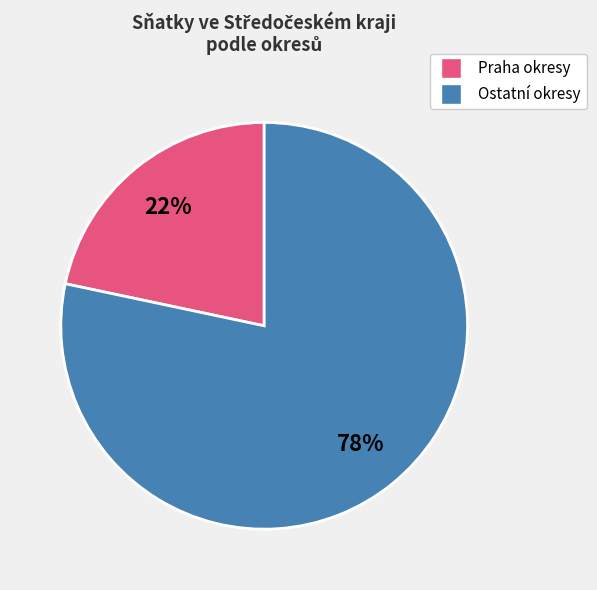

To the nearest percent, what is the average slice percentage?

50%